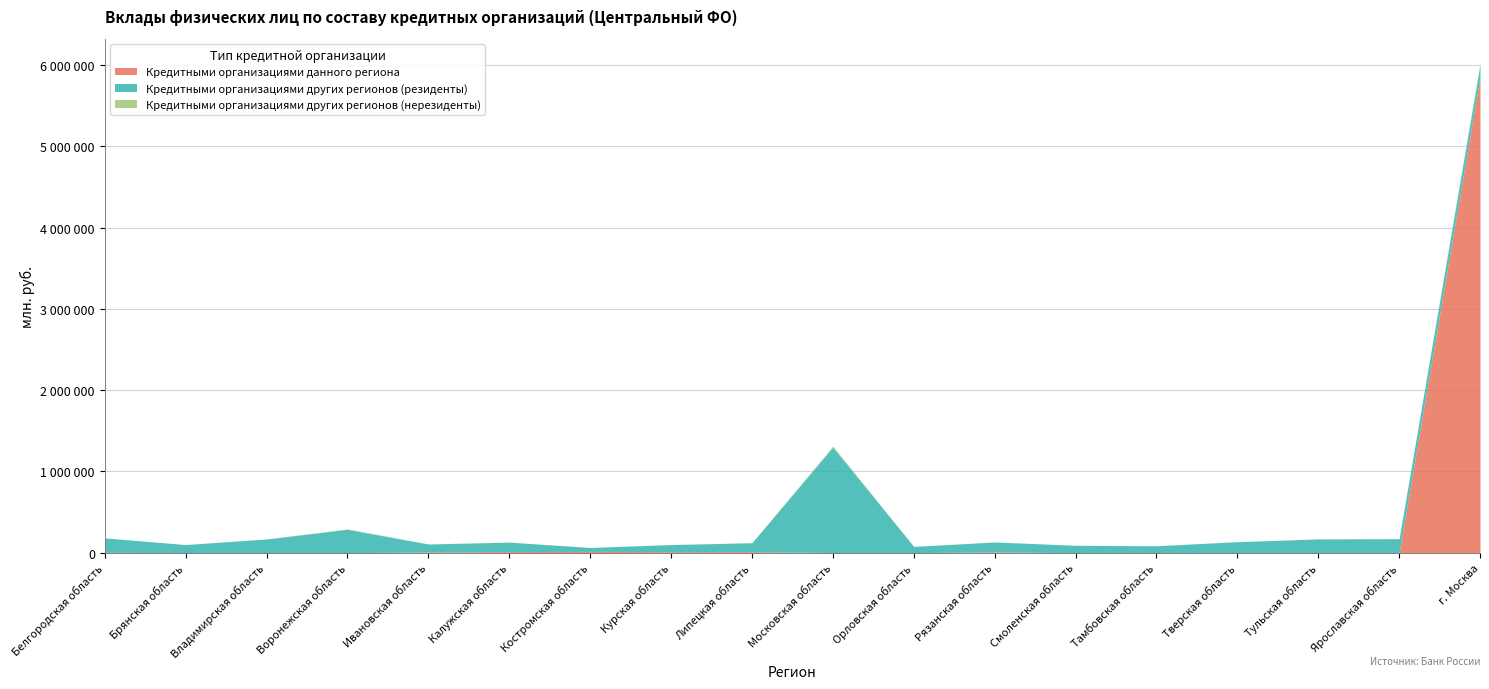

Reading left to right, extract all data points from this chart.

Кредитными организациями данного региона: 5086	0	1192	0	9487	13426	16181	12233	12453	2457	0	10677	0	1501	275	941	1174	5854791
Кредитными организациями других регионов (резиденты): 176905	100152	167683	287462	97562	116401	48088	87678	110300	1296866	77228	121206	90889	84002	134864	168346	171277	150181
Кредитными организациями других регионов (нерезиденты): 611	407	586	6009	511	655	221	776	391	13100	286	1076	410	264	1131	1429	826	19109